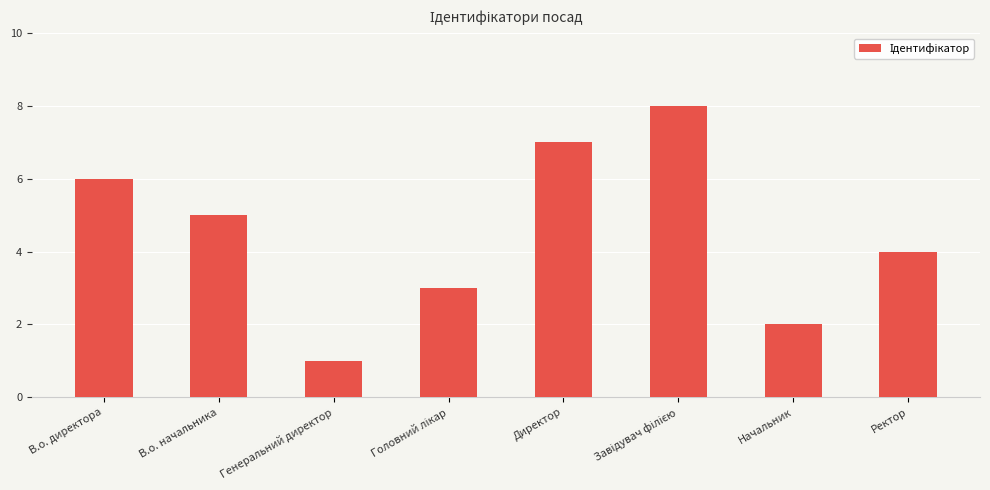

Count the number of categories in the chart.

8